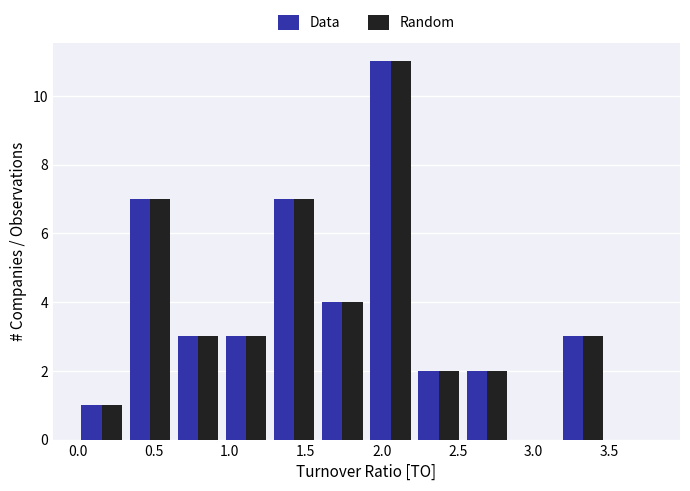

What is the height of the Data bar covering 0.00 to 0.30 on the x-axis? Neither the bar edges nor the heights are printed on the chart, so give them approximately, as read against the axes.

1